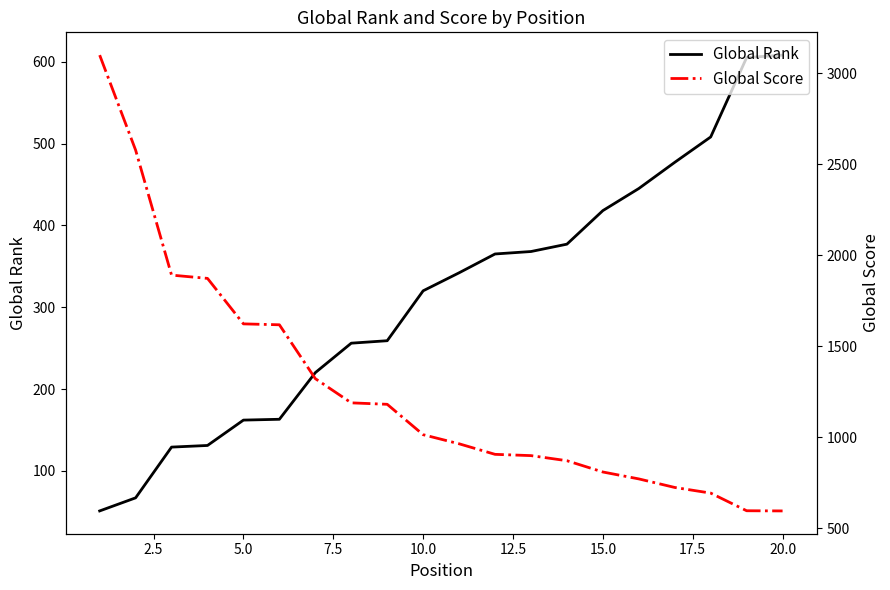

True or false: Global Score and Global Rank cross at least once.

True